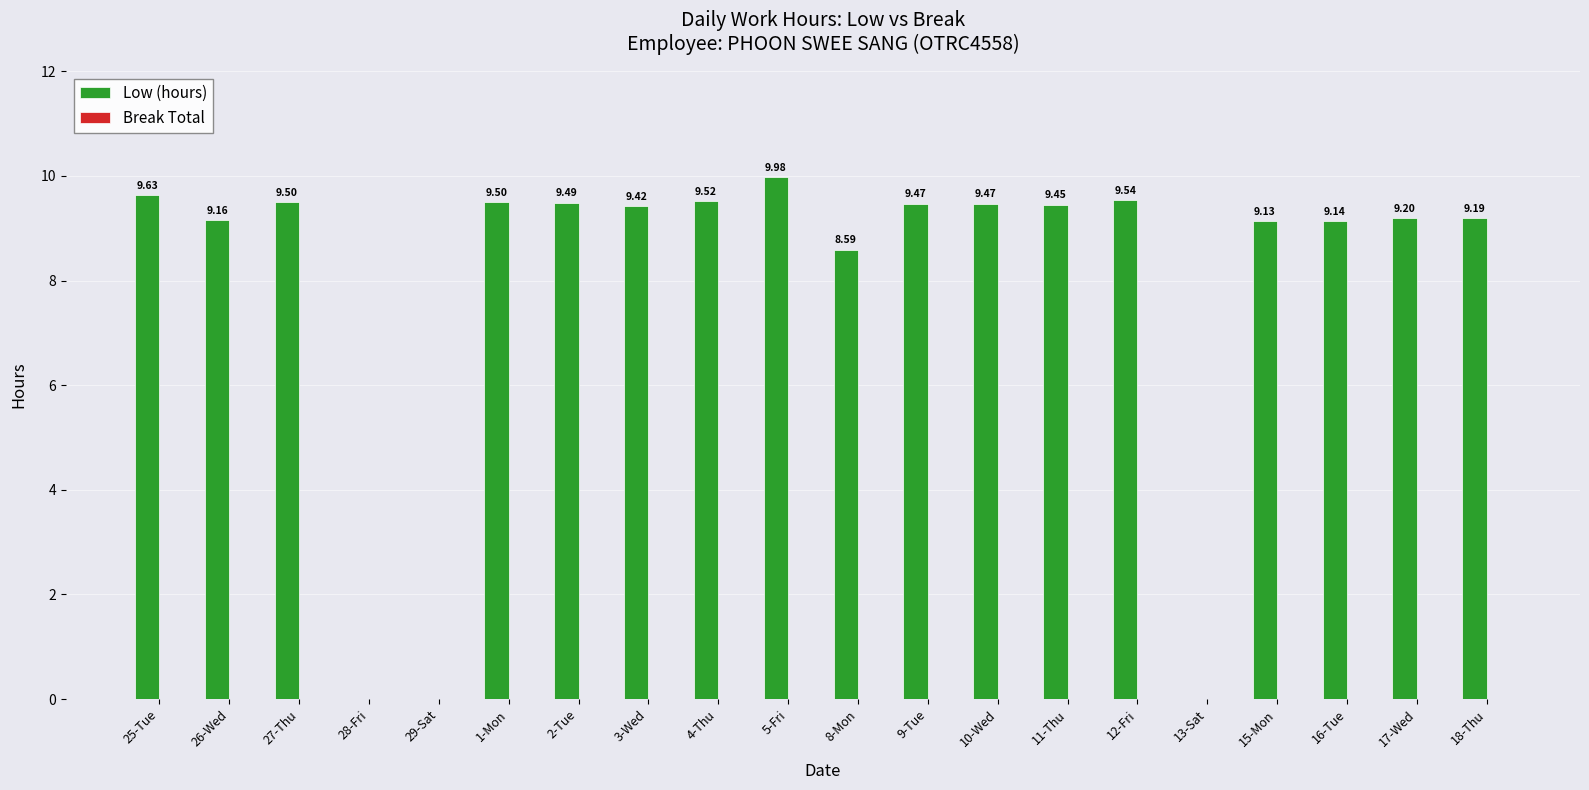

Approximately how many times larger is the value at 4-Thu compared to 12-Fri?

1.0